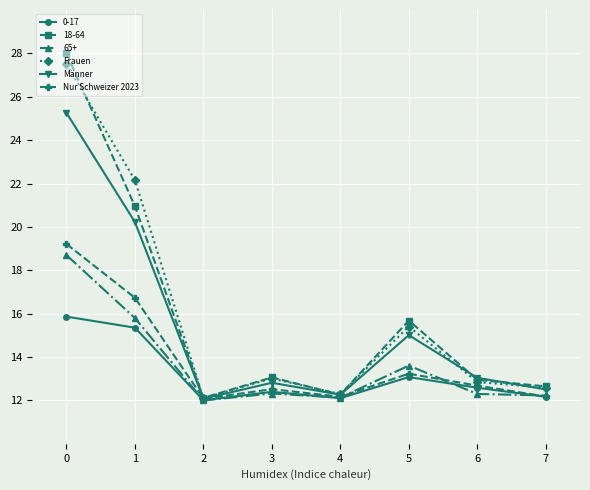

Which series has the largest range (max minus min)?

18-64